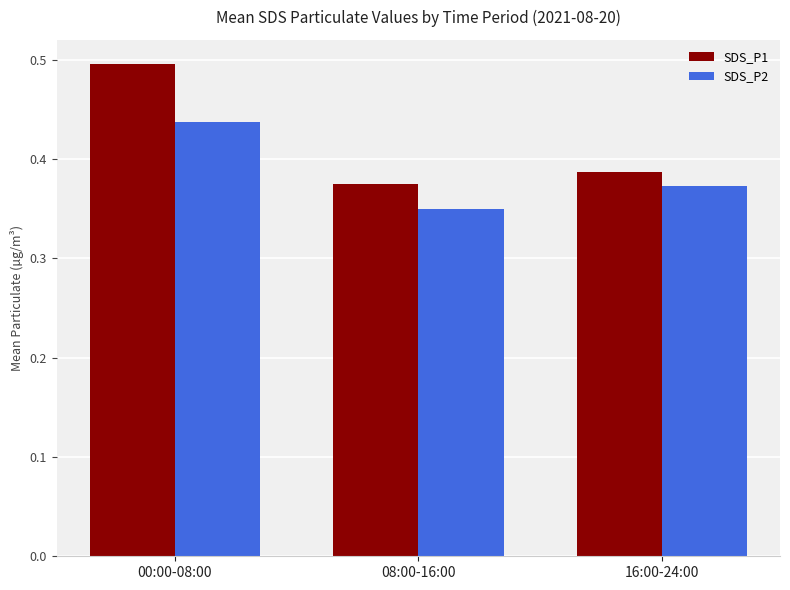

What is the maximum value shown in the chart?

0.5